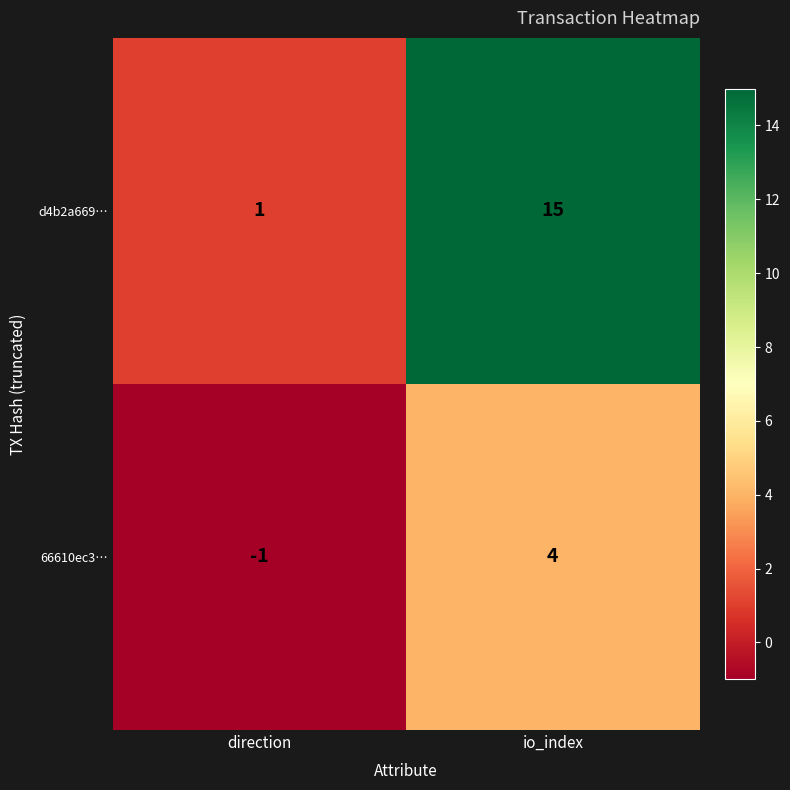

At how many categories does at least one series exceed 11?

1